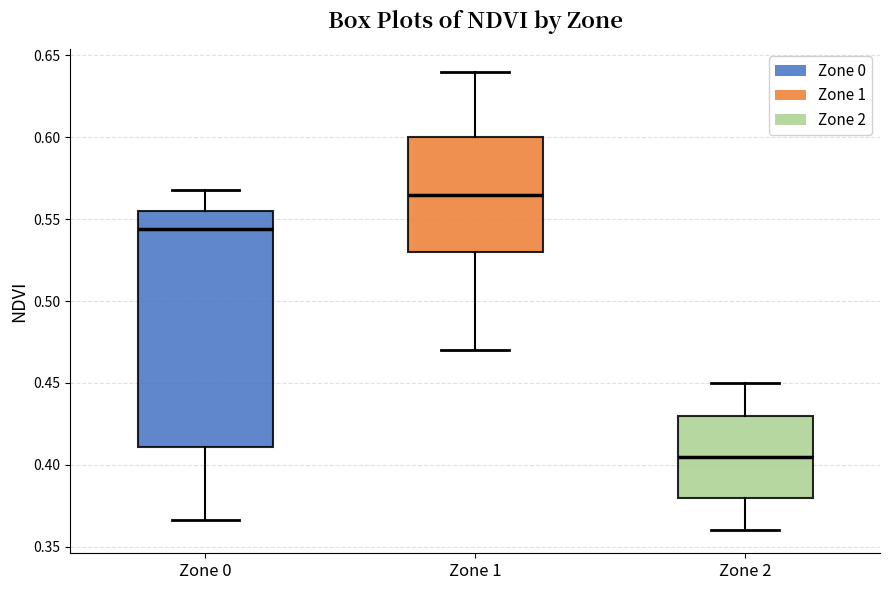

Reading left to right, read every box against the y-axis: the position of its median line, the range the box covers, and the ends of its whiskers. The values are not printed on the chart, so give them approximately, as read against the axis.

Zone 0: median 0.545, box 0.410 to 0.555, whiskers 0.365 to 0.570
Zone 1: median 0.565, box 0.530 to 0.600, whiskers 0.470 to 0.640
Zone 2: median 0.405, box 0.380 to 0.430, whiskers 0.360 to 0.450